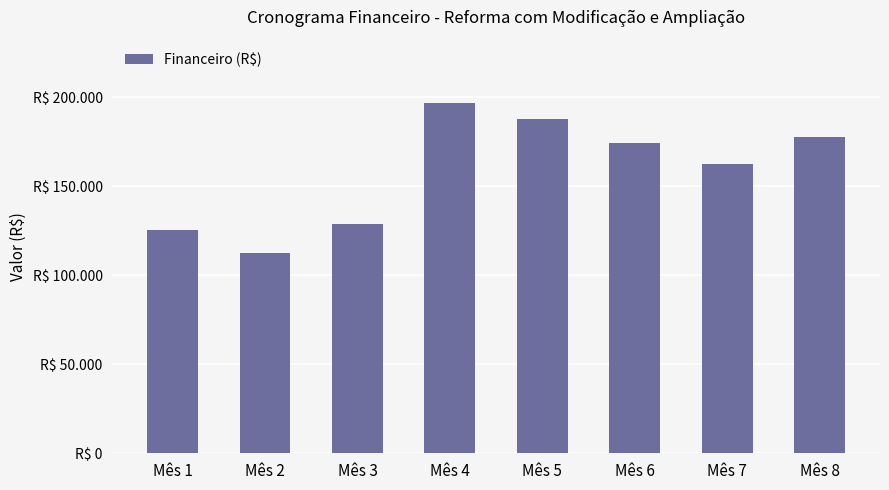

List the labels in order of value, smallest first.

Mês 2, Mês 1, Mês 3, Mês 7, Mês 6, Mês 8, Mês 5, Mês 4